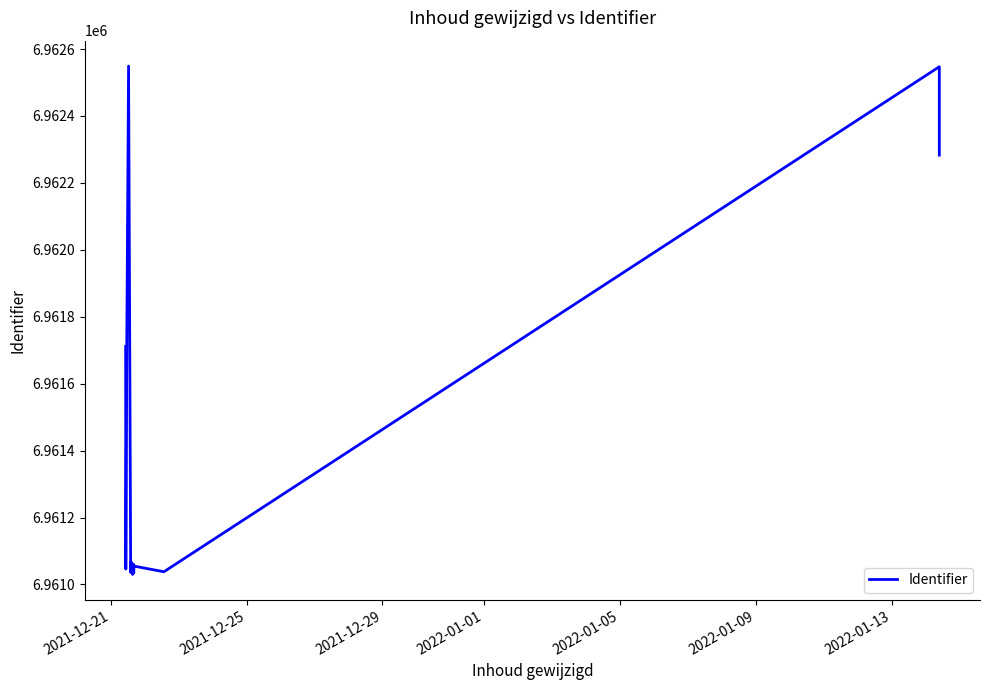

What is the smallest value displayed?

6961030